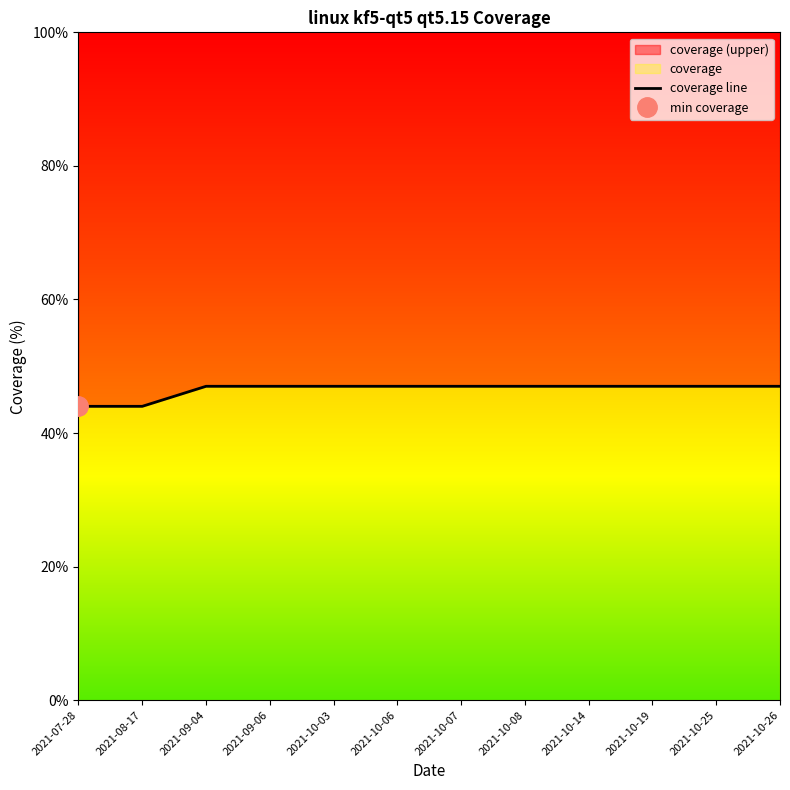

How many lines are shown in the chart?

1